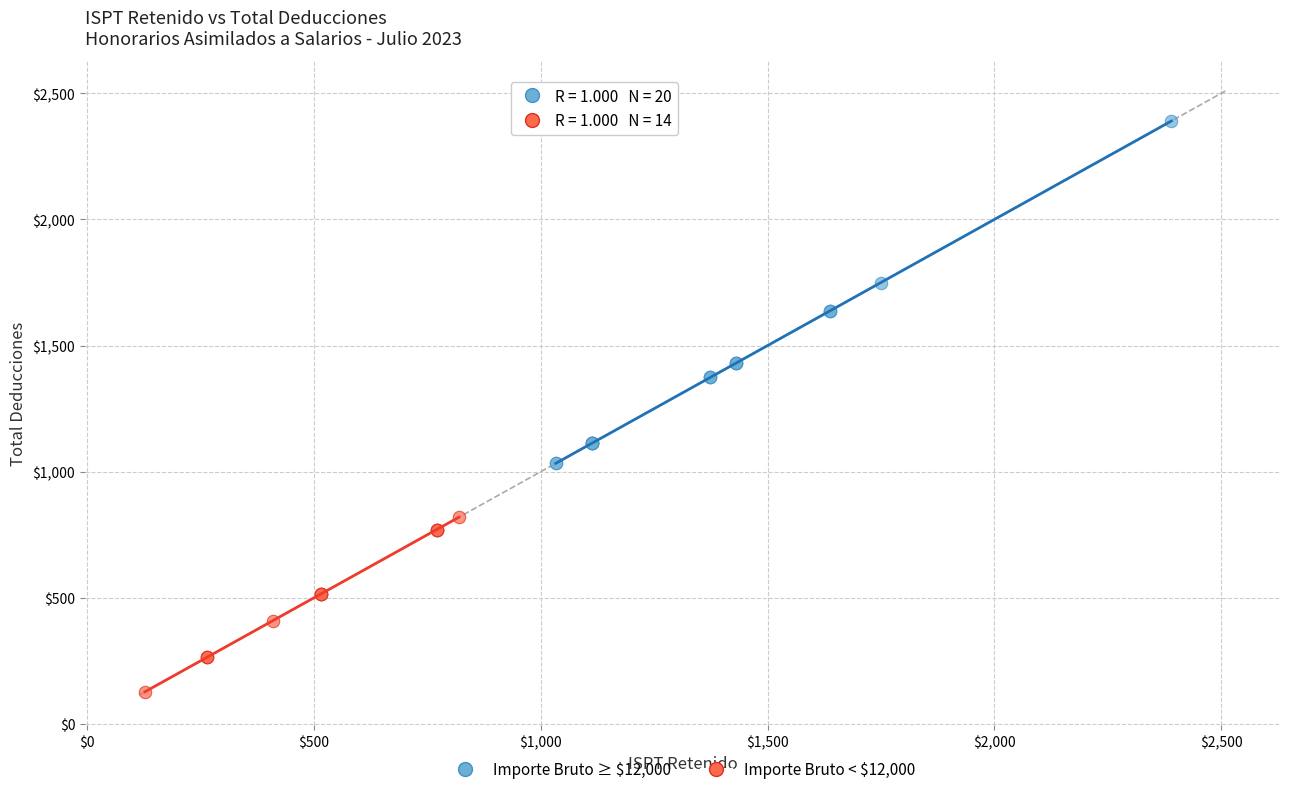

Which series contains the lowest Y value?

Importe Bruto < $12,000